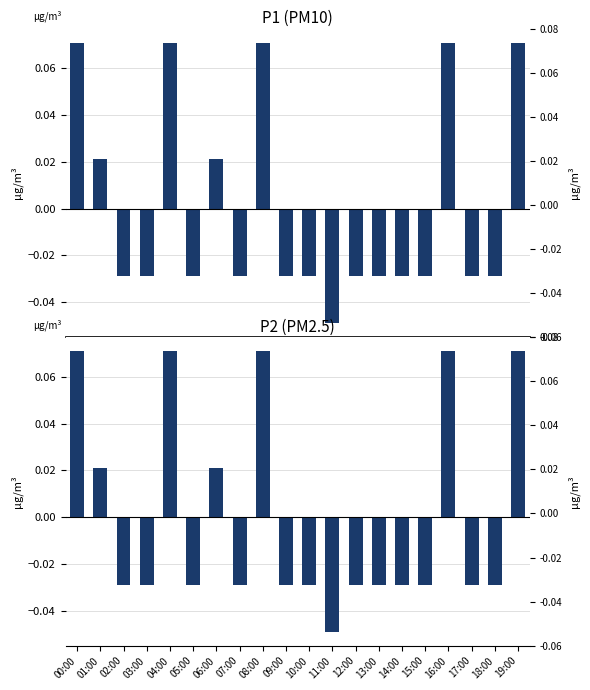

The P1 series shows -0.0 at 07:00. True or false?

False